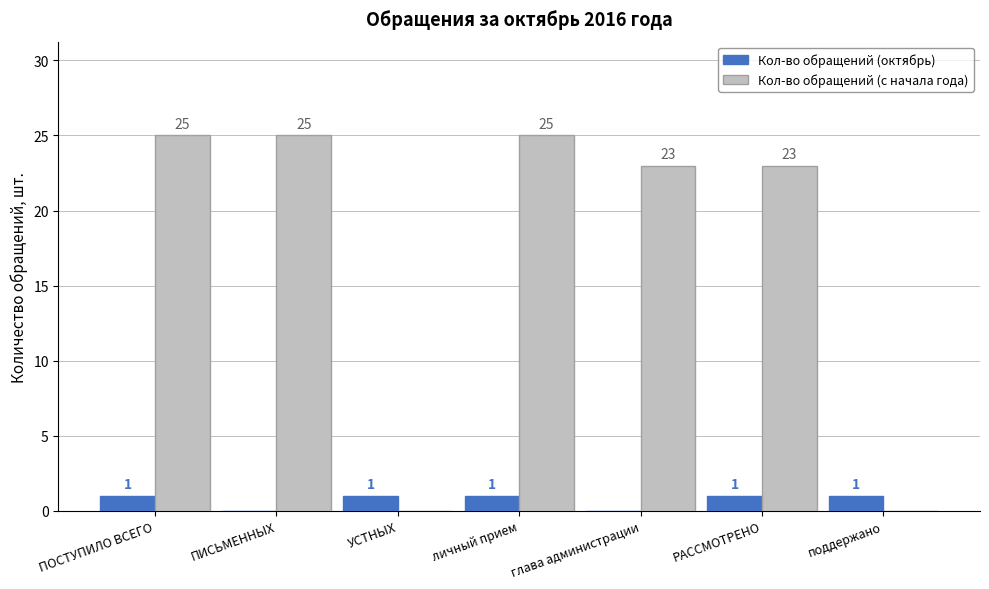

Reading left to right, transcribe all the data shown in this chart.

Кол-во обращений (октябрь): ПОСТУПИЛО ВСЕГО=1	ПИСЬМЕННЫХ=0	УСТНЫХ=1	личный прием=1	глава администрации=0	РАССМОТРЕНО=1	поддержано=1
Кол-во обращений (с начала года): ПОСТУПИЛО ВСЕГО=25	ПИСЬМЕННЫХ=25	УСТНЫХ=0	личный прием=25	глава администрации=23	РАССМОТРЕНО=23	поддержано=0